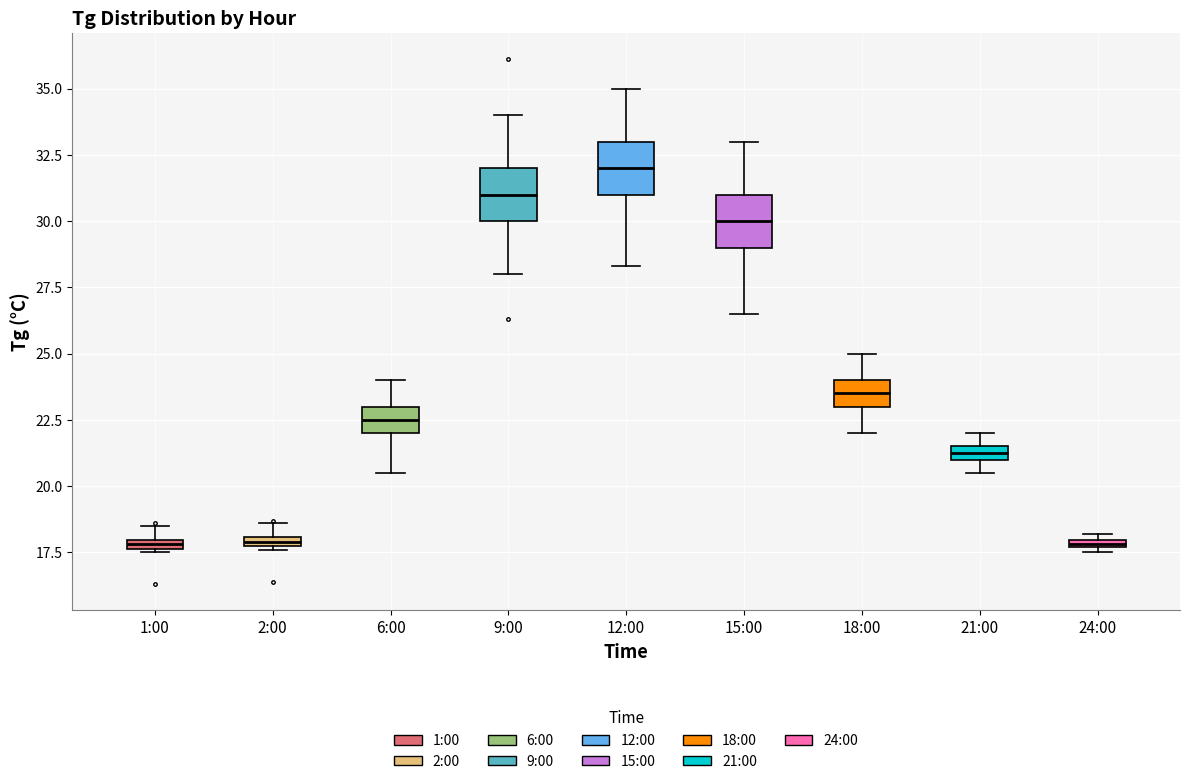

Where is the upper edge of the box for 24:00 on the y-axis? The values are not printed on the chart, so give them approximately, as read against the axis.

18.0